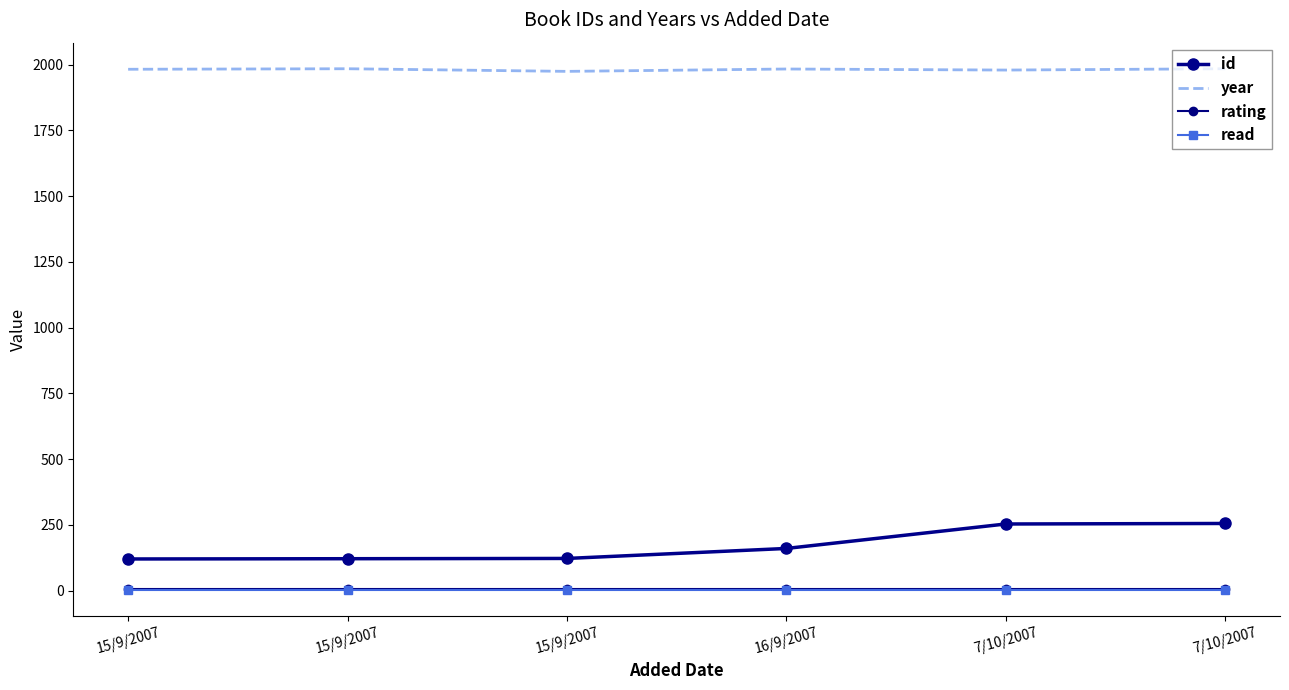

True or false: read has more than 1 points higher than both neighbors.

False